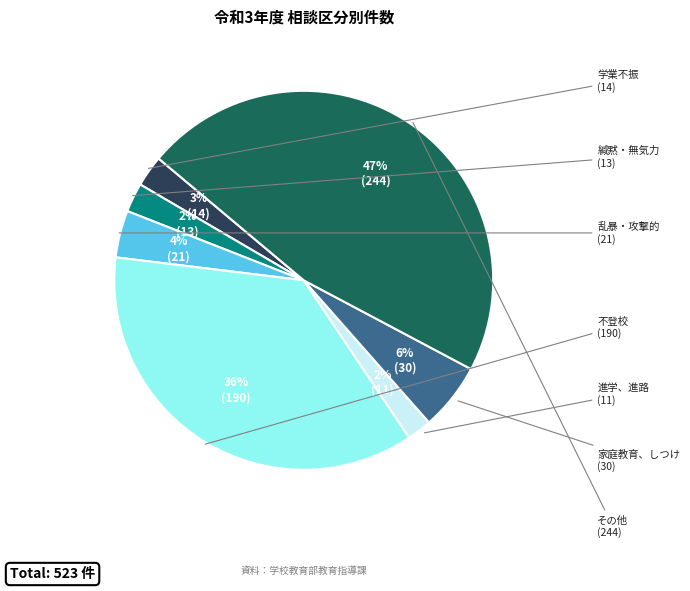

To the nearest percent, what is the difference between the largest and smallest slice percentages?

45%